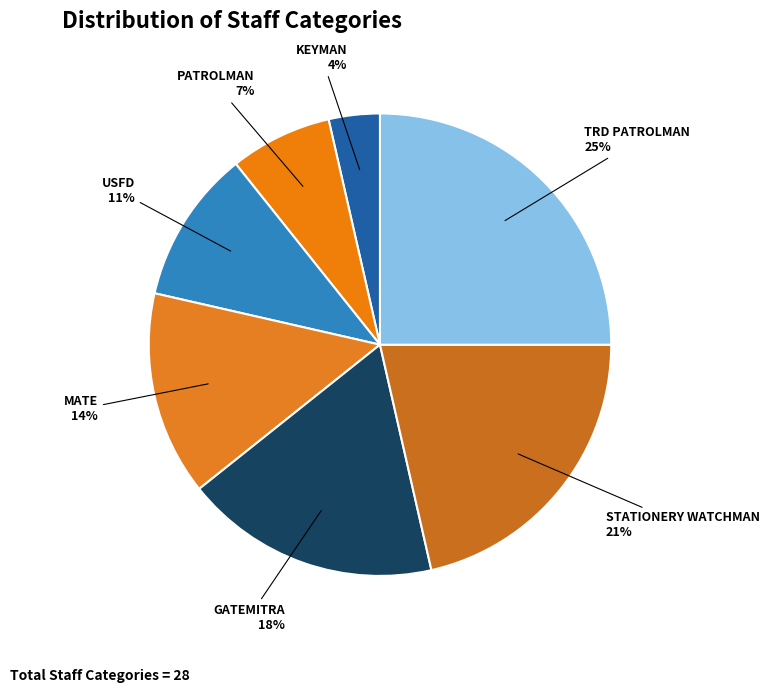

Does PATROLMAN account for over 50% of the chart?

No